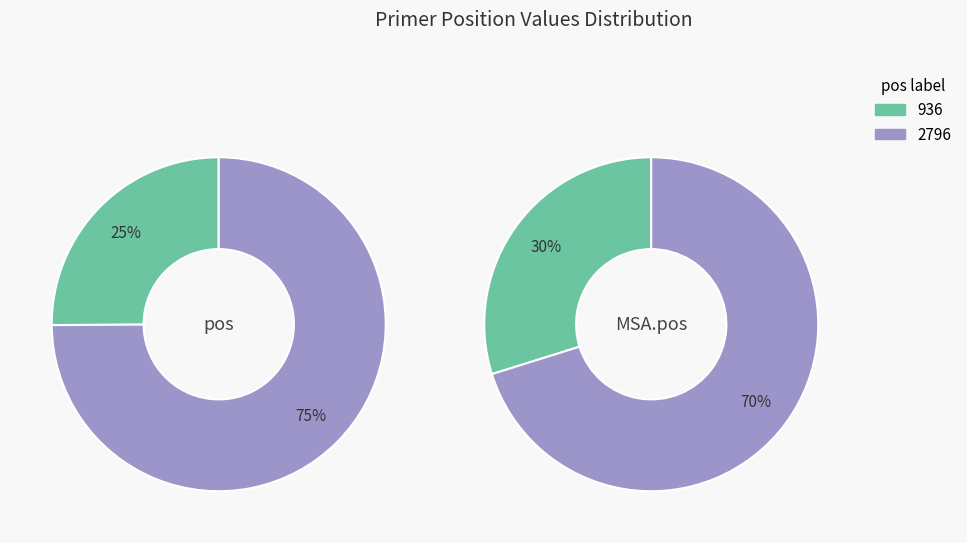

How many segments does this pie chart have?

2